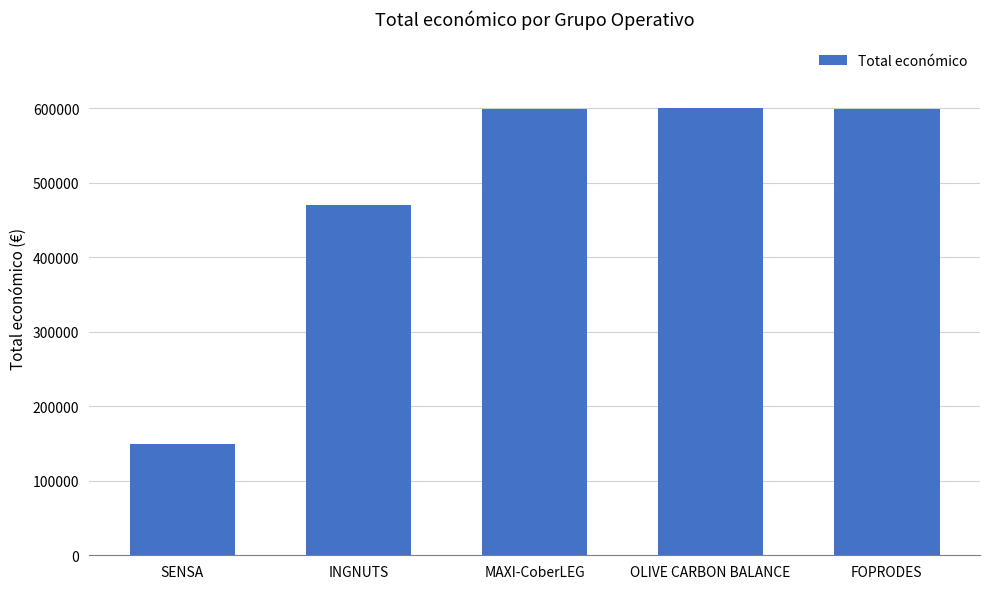

What is the label of the 4th bar from the right?

INGNUTS